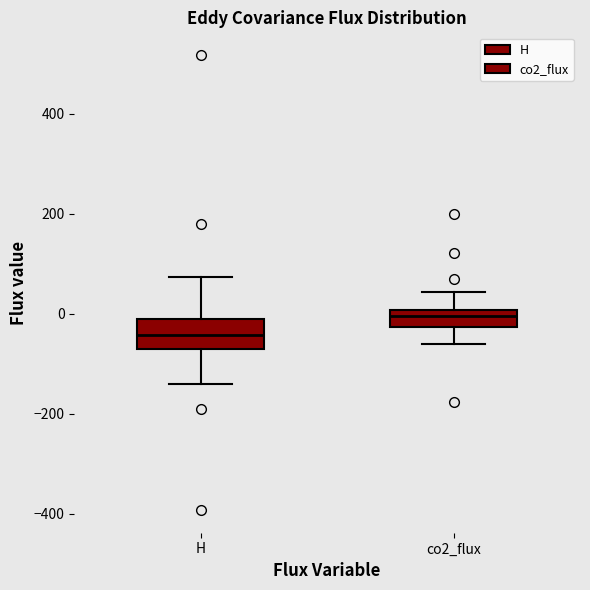

Which box has the lowest median line?

H